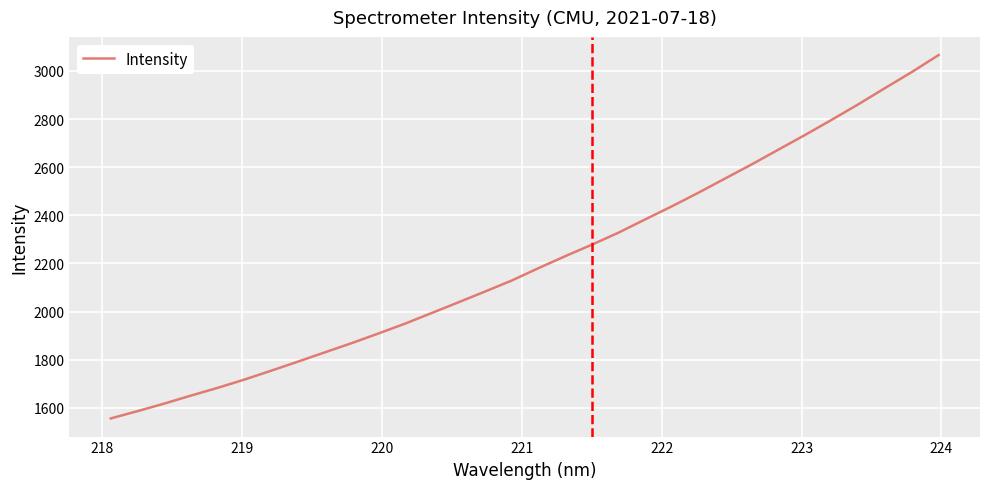

How many distinct data groups are displayed?

1